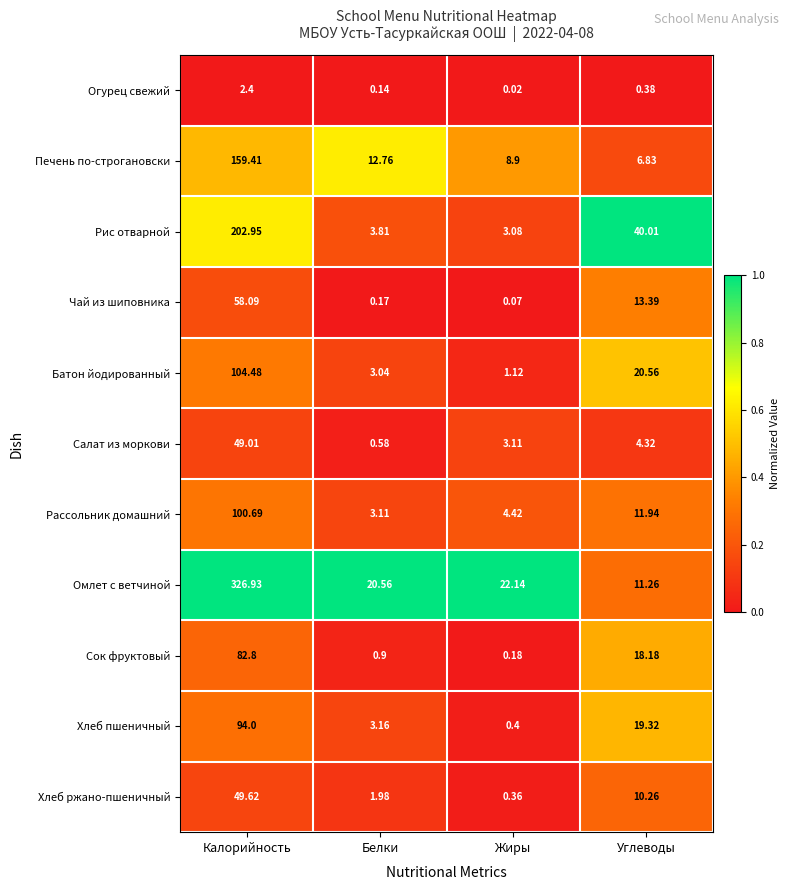

At which label is Сок фруктовый closest to 41?

Углеводы